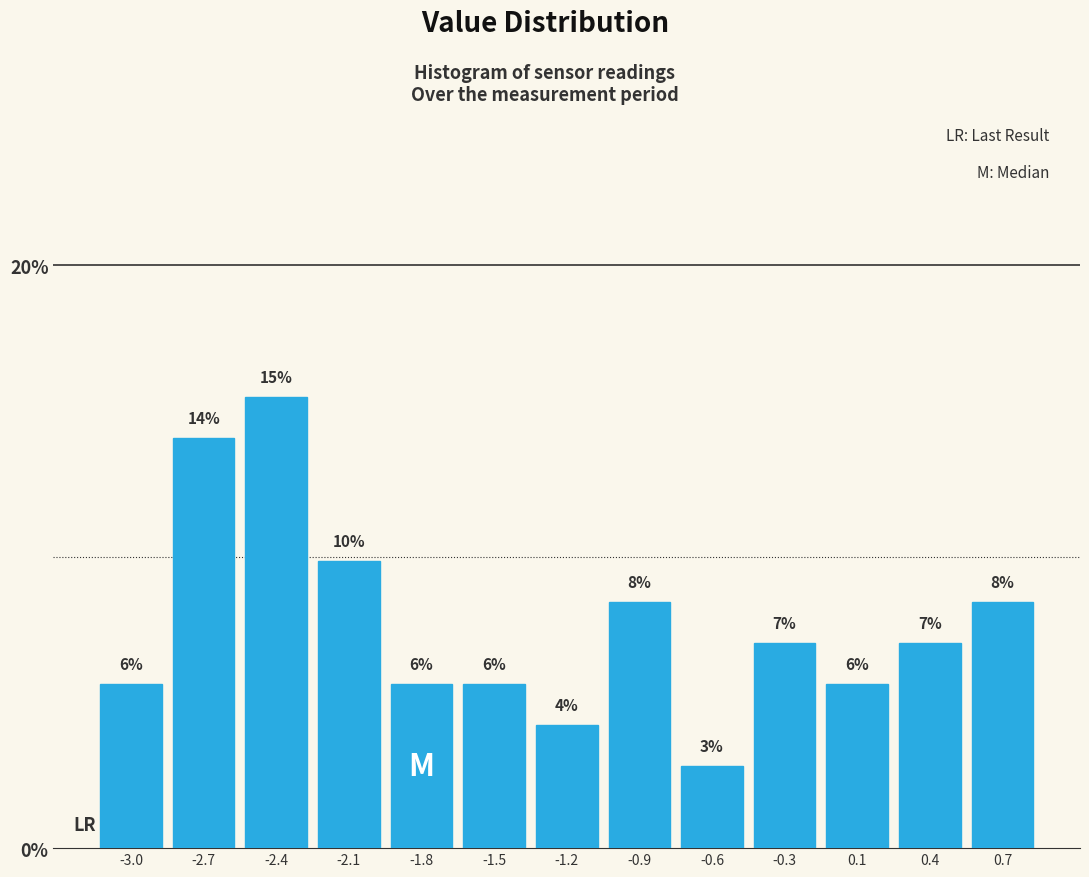

Are the bars horizontal?

No